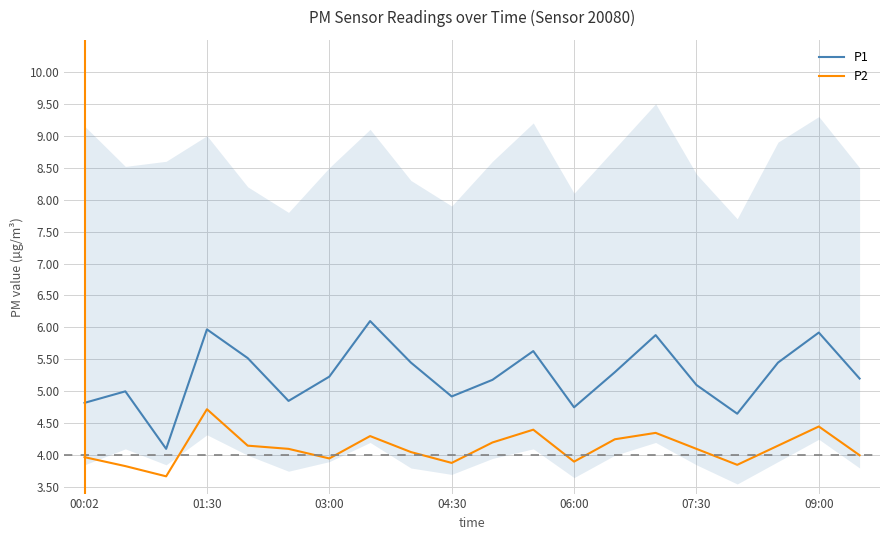

What is the difference between the maximum and minimum values in the P2 series?

1.0